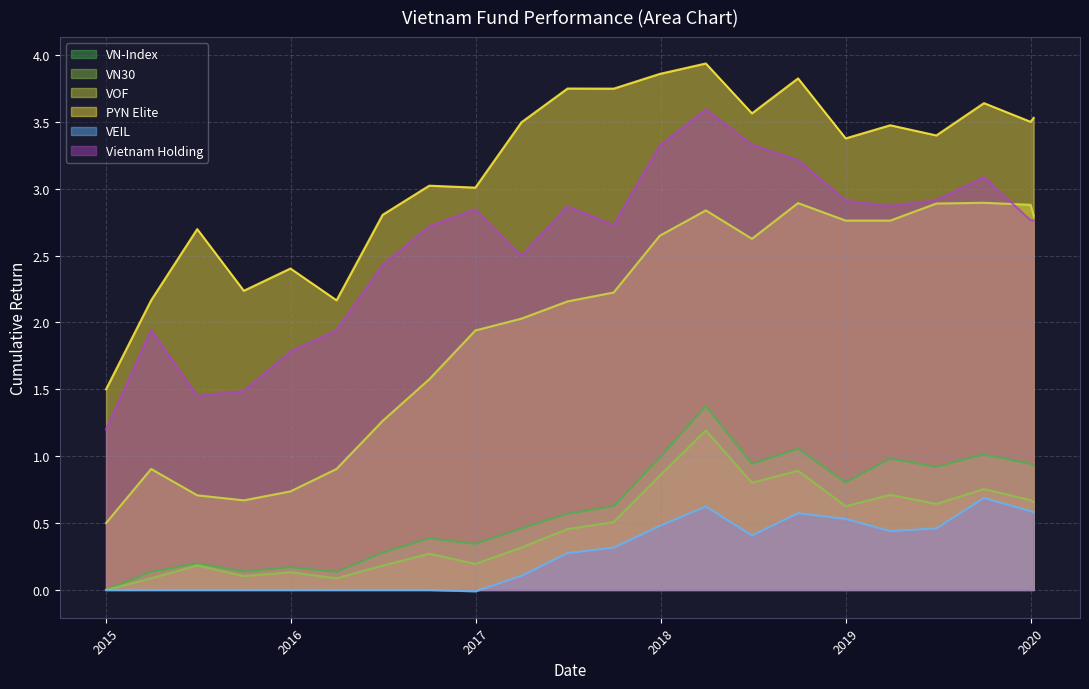

What is the maximum value for VN-Index?

1.4